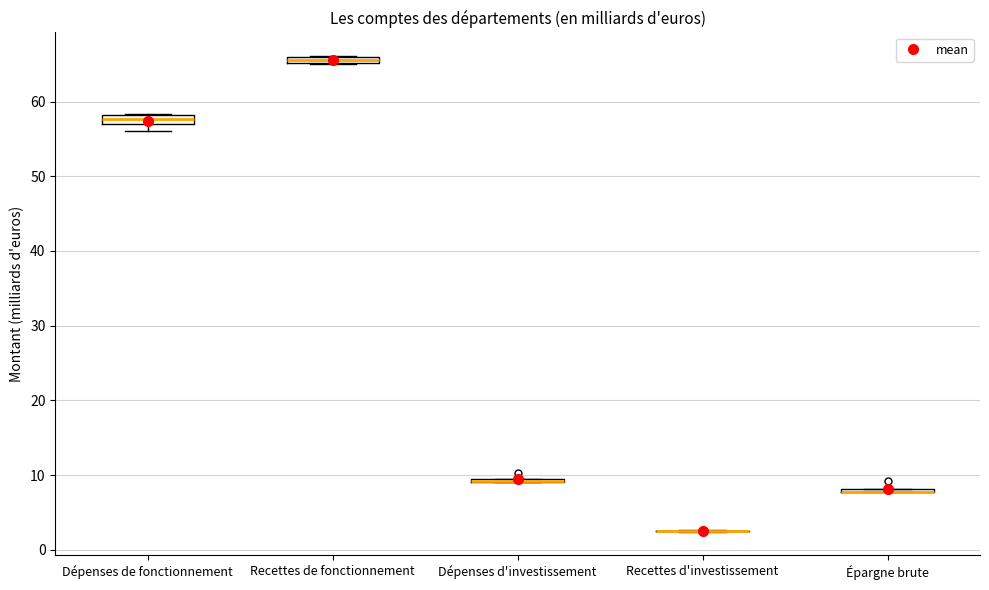

Where is the upper edge of the box for Dépenses d'investissement on the y-axis? The values are not printed on the chart, so give them approximately, as read against the axis.

10